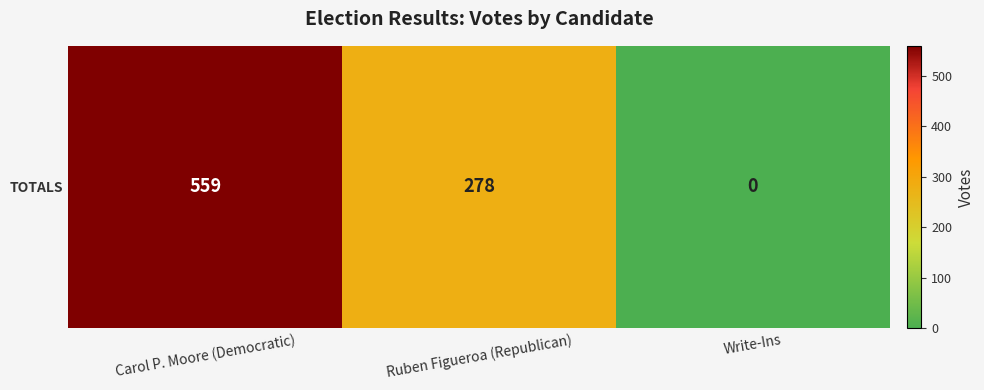

Which label corresponds to the largest value in the chart?

Carol P. Moore (Democratic)